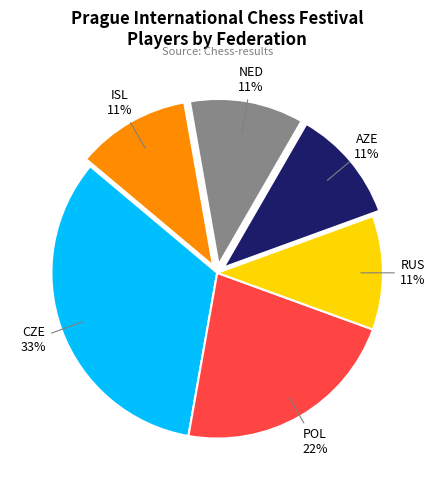

Is there a majority slice in this chart?

No